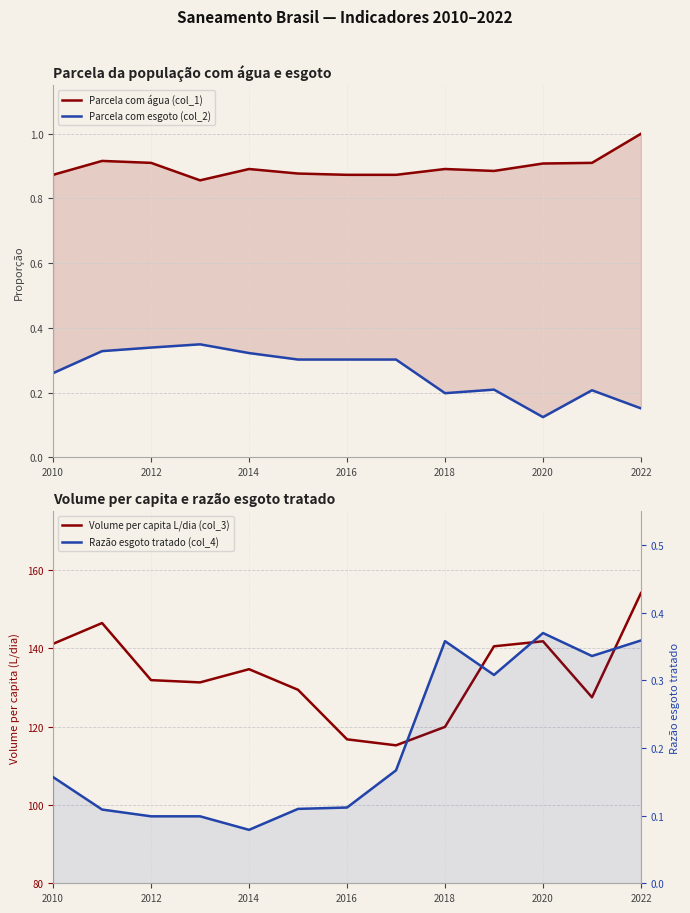

Which series has the largest total across all categories?

Volume per capita L/dia (col_3)